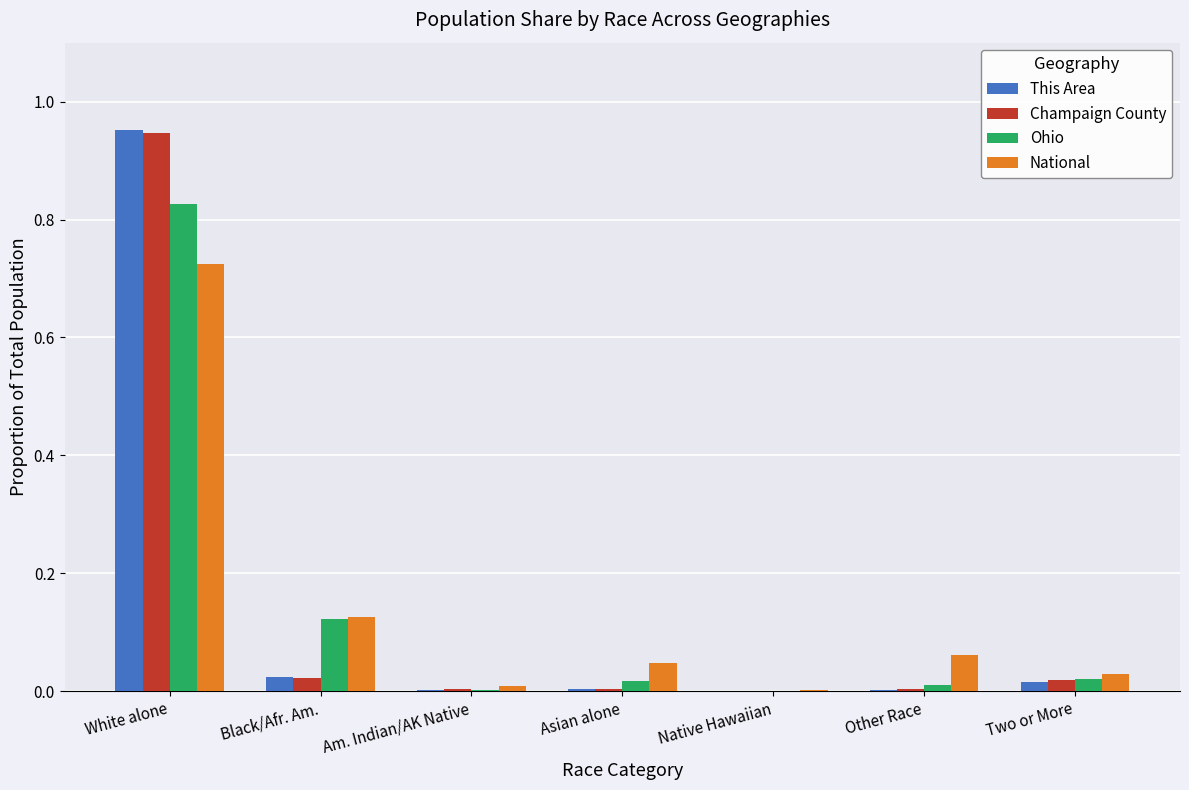

At which category is the sum across all series the highest?

White alone